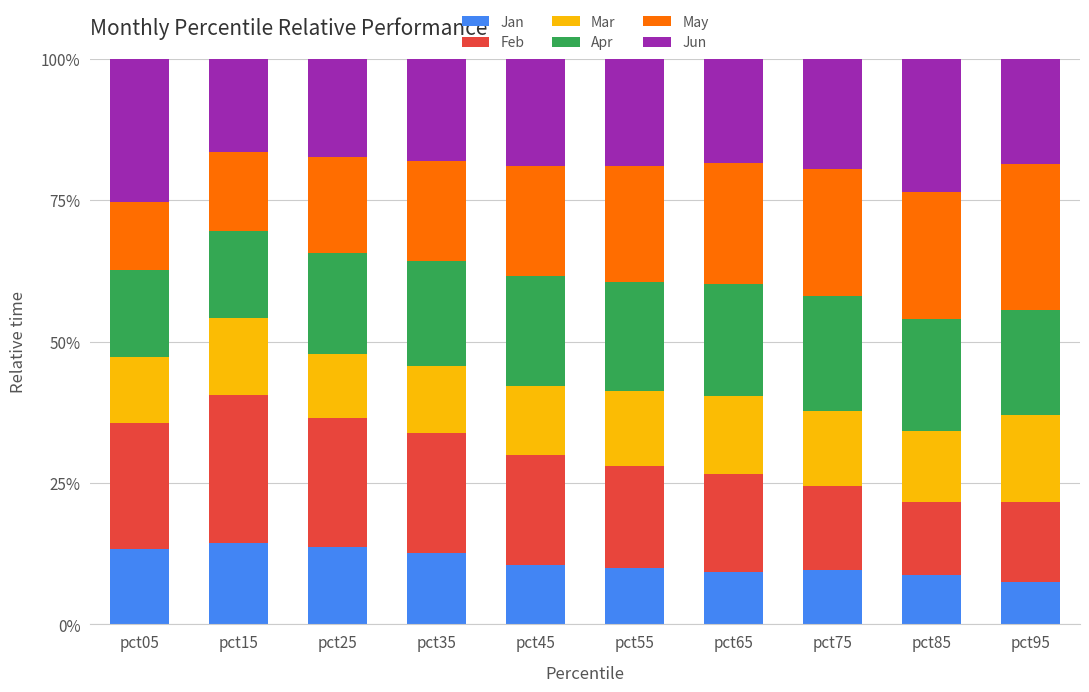

What are all the series names shown in the legend?

Jan, Feb, Mar, Apr, May, Jun